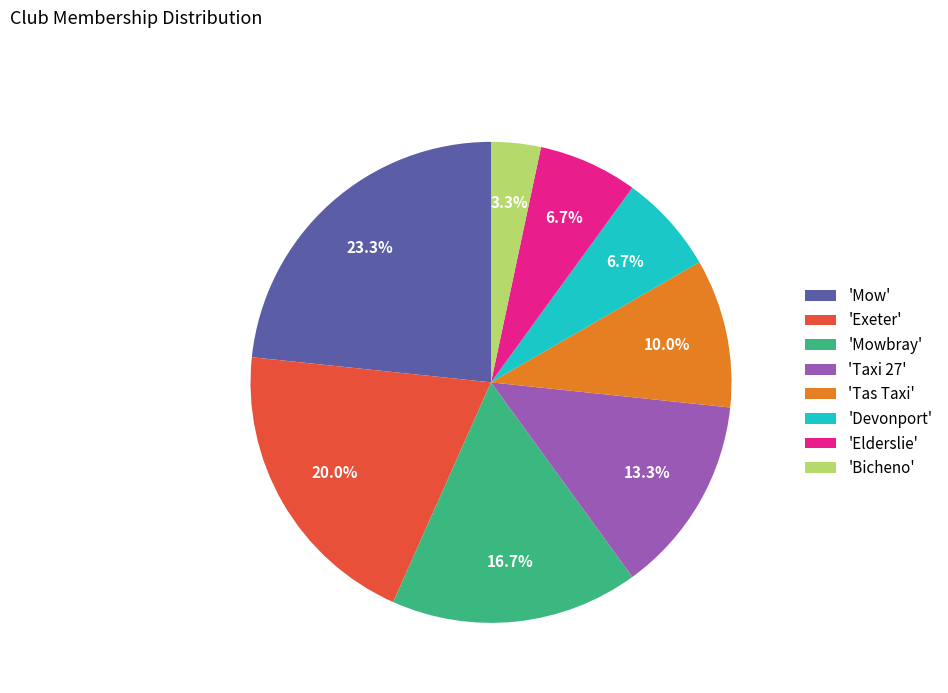

Approximately how many times larger is the value at 'Exeter' compared to 'Elderslie'?

3.0